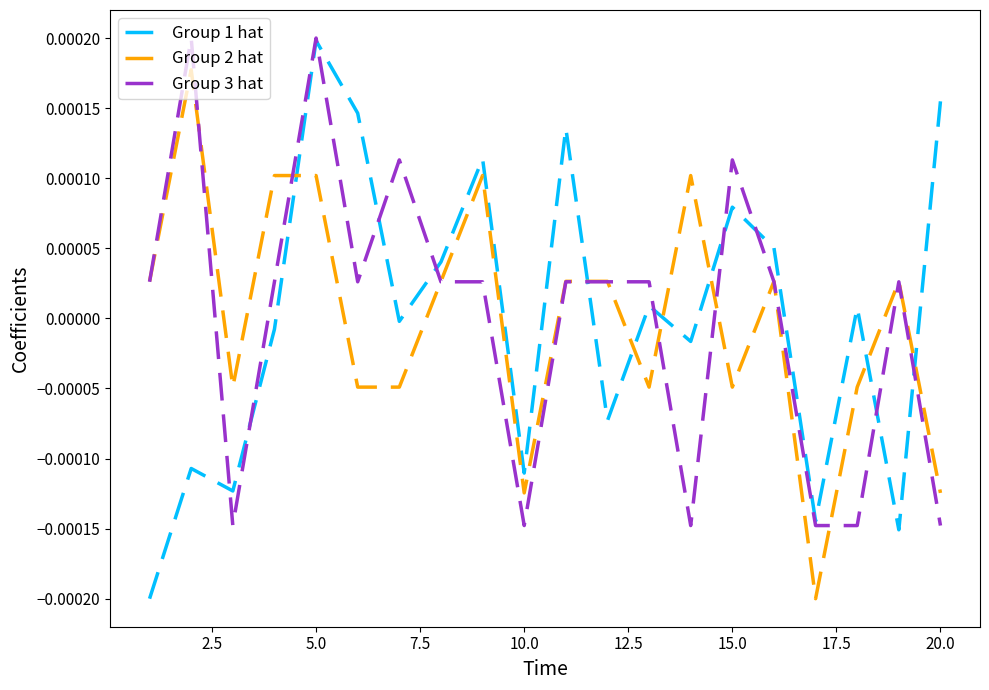

Which series has the widest spread of values?

Group 1 hat